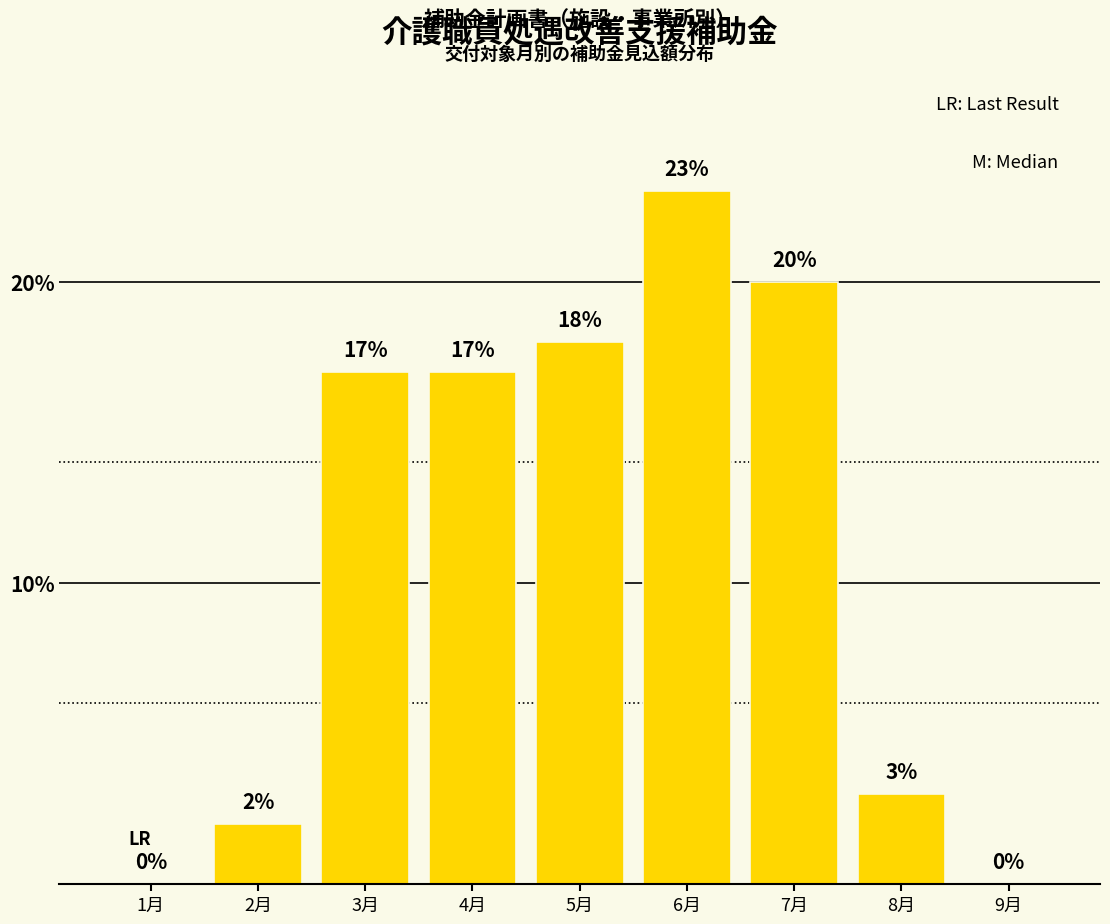

Reading left to right, what are all the values shown in this chart?

1月=0	2月=2	3月=17	4月=17	5月=18	6月=23	7月=20	8月=3	9月=0